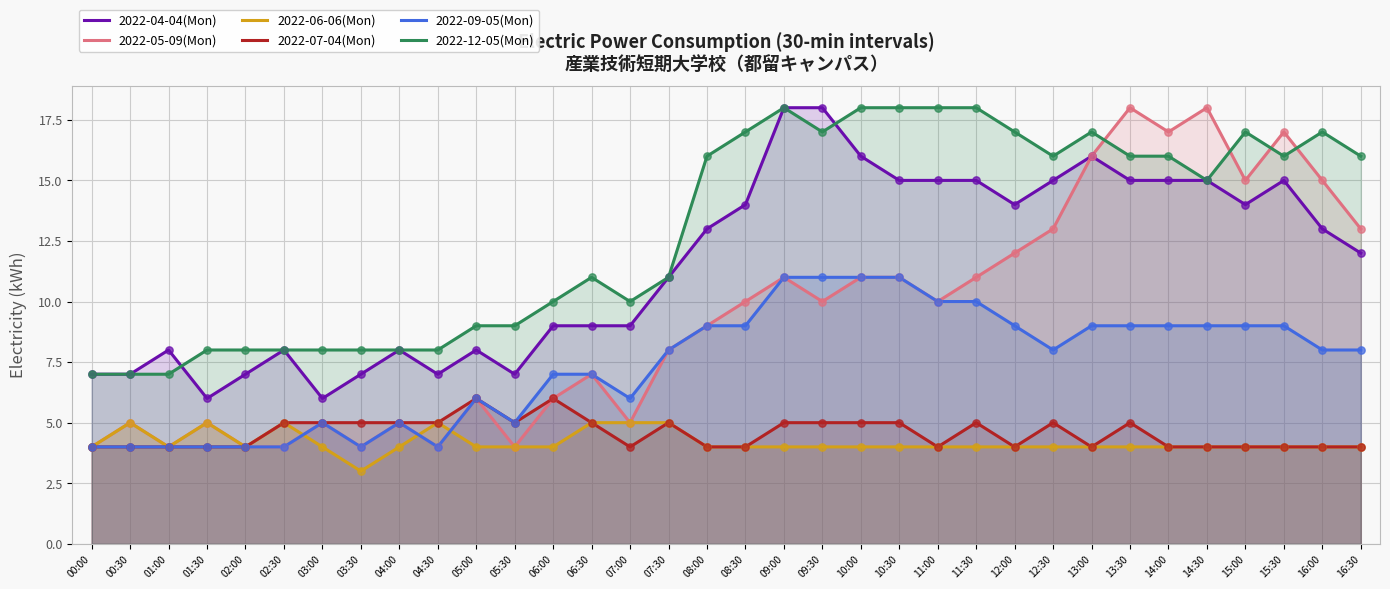

Which series has the largest total across all categories?

2022-12-05(Mon)